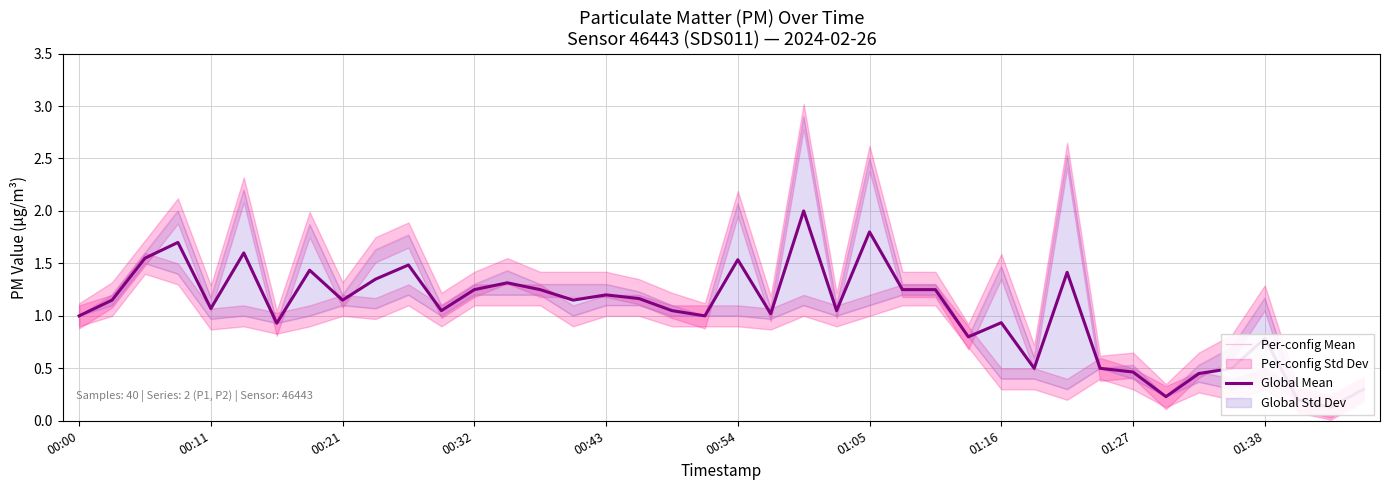

Is it true that Global Mean equals 1.1 at 15?

True